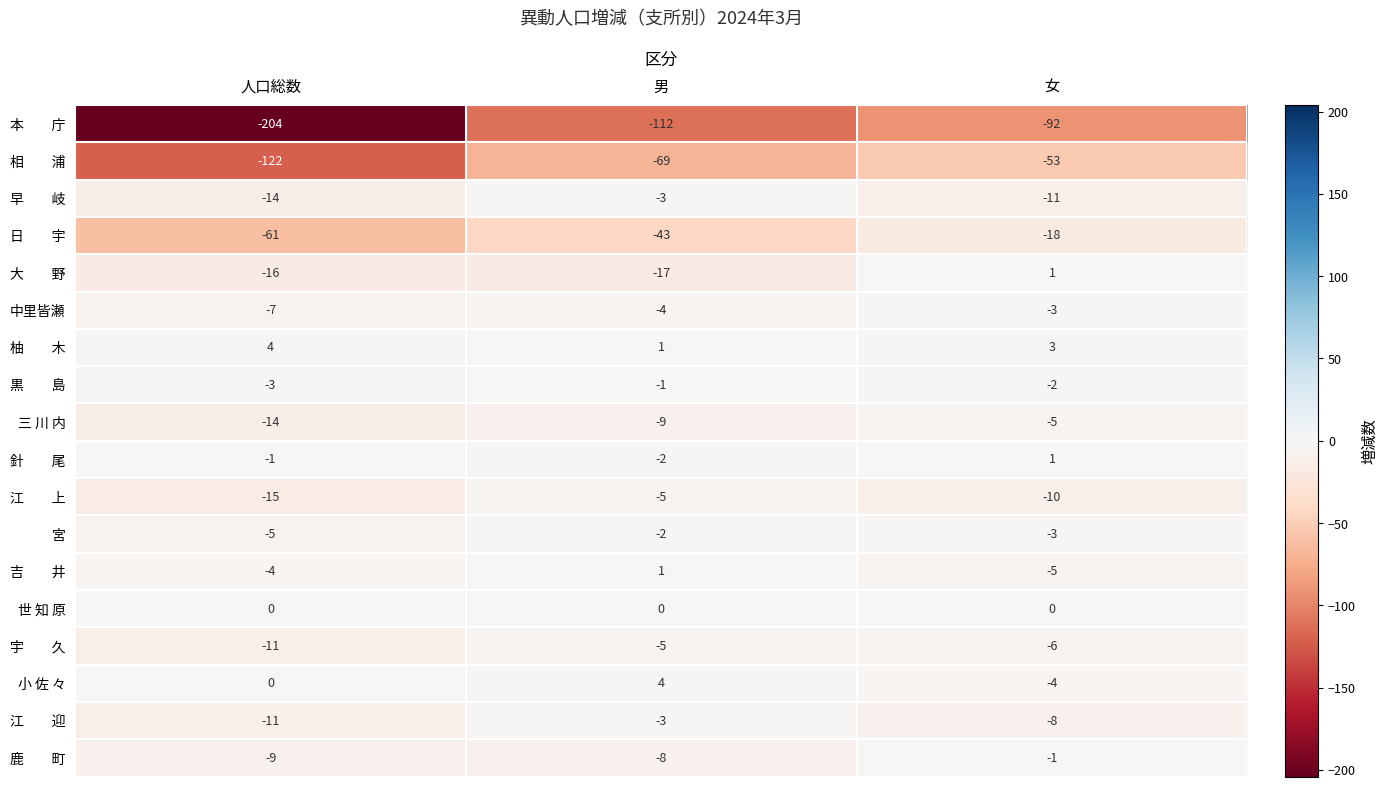

What is the difference between the maximum and minimum values in the 三 川 内 series?

9